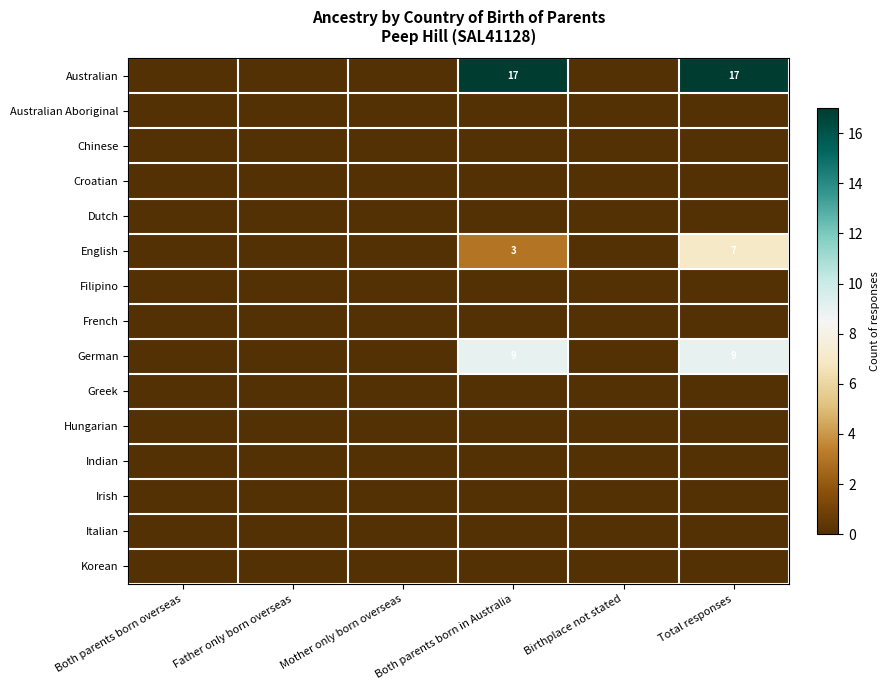

Is it true that English equals 3 at Both parents born in Australia?

True